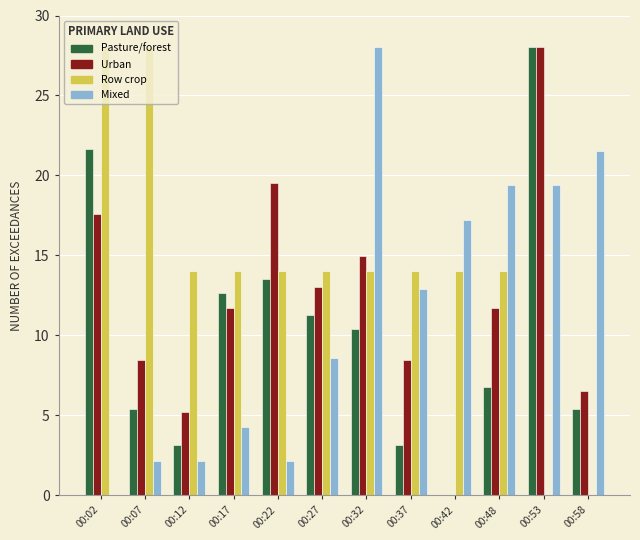

The Pasture/forest series shows 5.4 at 00:07. True or false?

True